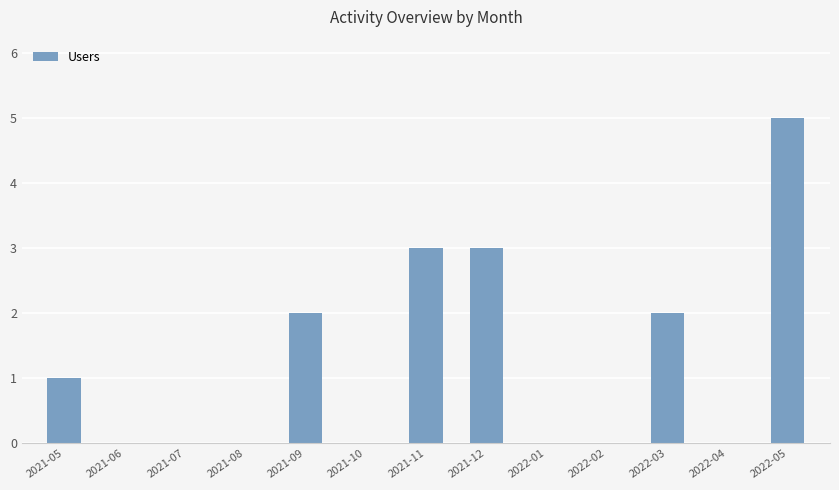

What is the change in value from 2021-11 to 2022-04?

-3